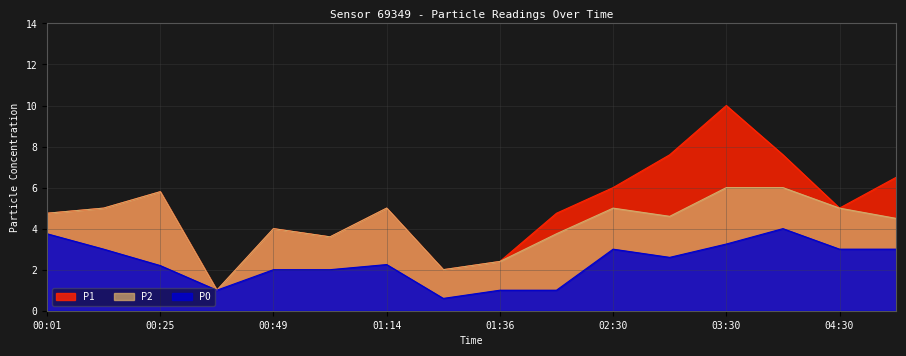

What is the label of the 13th point from the left?

03:30